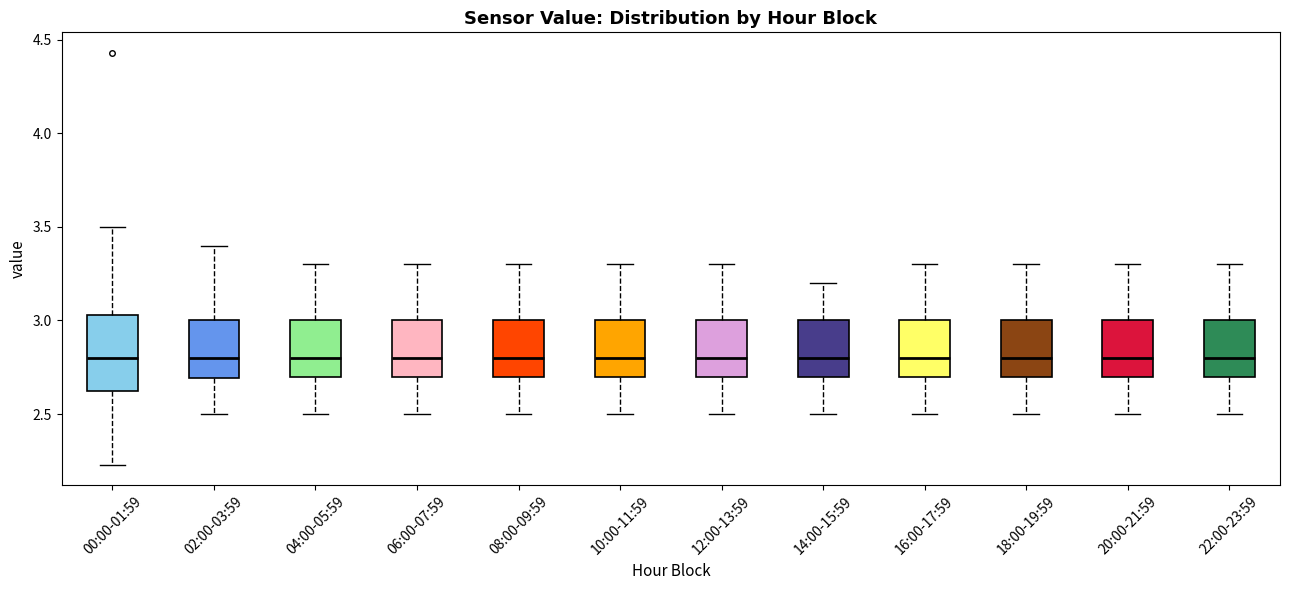

Reading left to right, transcribe this box plot: for each box, give where its median line is, the range the box spans, and where its two whiskers end, as read against the y-axis. The values are not printed on the chart, so give them approximately, as read against the axis.

00:00-01:59: median 2.80, box 2.60 to 3.05, whiskers 2.25 to 3.50
02:00-03:59: median 2.80, box 2.70 to 3.00, whiskers 2.50 to 3.40
04:00-05:59: median 2.80, box 2.70 to 3.00, whiskers 2.50 to 3.30
06:00-07:59: median 2.80, box 2.70 to 3.00, whiskers 2.50 to 3.30
08:00-09:59: median 2.80, box 2.70 to 3.00, whiskers 2.50 to 3.30
10:00-11:59: median 2.80, box 2.70 to 3.00, whiskers 2.50 to 3.30
12:00-13:59: median 2.80, box 2.70 to 3.00, whiskers 2.50 to 3.30
14:00-15:59: median 2.80, box 2.70 to 3.00, whiskers 2.50 to 3.20
16:00-17:59: median 2.80, box 2.70 to 3.00, whiskers 2.50 to 3.30
18:00-19:59: median 2.80, box 2.70 to 3.00, whiskers 2.50 to 3.30
20:00-21:59: median 2.80, box 2.70 to 3.00, whiskers 2.50 to 3.30
22:00-23:59: median 2.80, box 2.70 to 3.00, whiskers 2.50 to 3.30